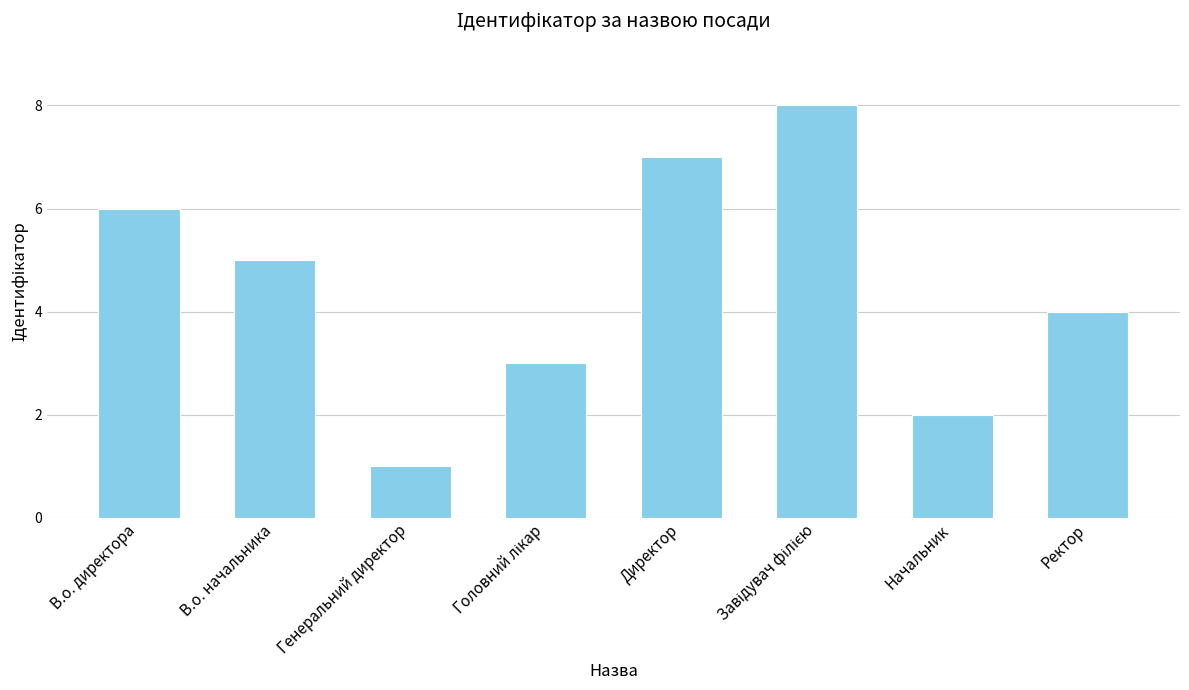

Which label corresponds to the smallest value in the chart?

Генеральний директор